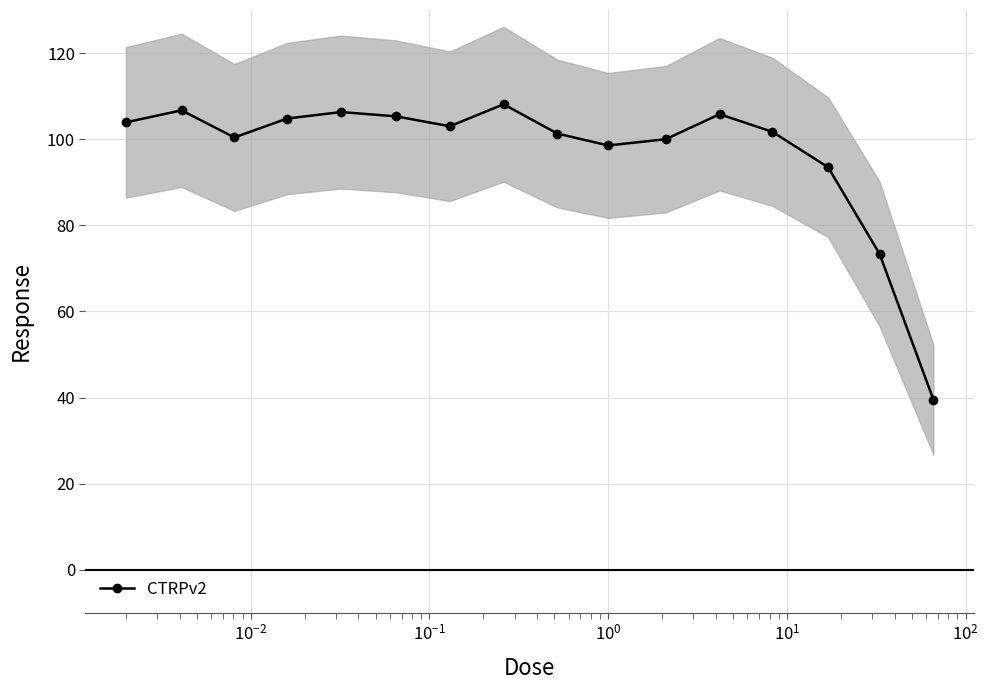

What is the lowest value of the CTRPv2 series?

39.5